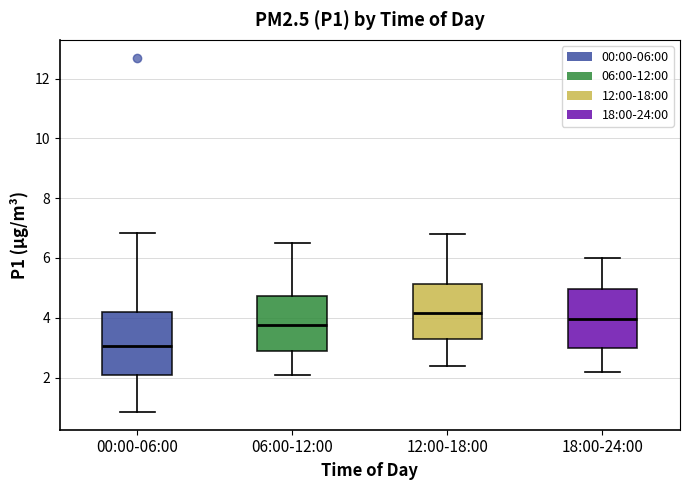

Reading left to right, transcribe this box plot: for each box, give where its median line is, the range the box spans, and where its two whiskers end, as read against the y-axis. The values are not printed on the chart, so give them approximately, as read against the axis.

00:00-06:00: median 3.0, box 2.0 to 4.2, whiskers 0.8 to 6.8
06:00-12:00: median 3.8, box 3.0 to 4.8, whiskers 2.2 to 6.6
12:00-18:00: median 4.2, box 3.2 to 5.2, whiskers 2.4 to 6.8
18:00-24:00: median 4.0, box 3.0 to 5.0, whiskers 2.2 to 6.0